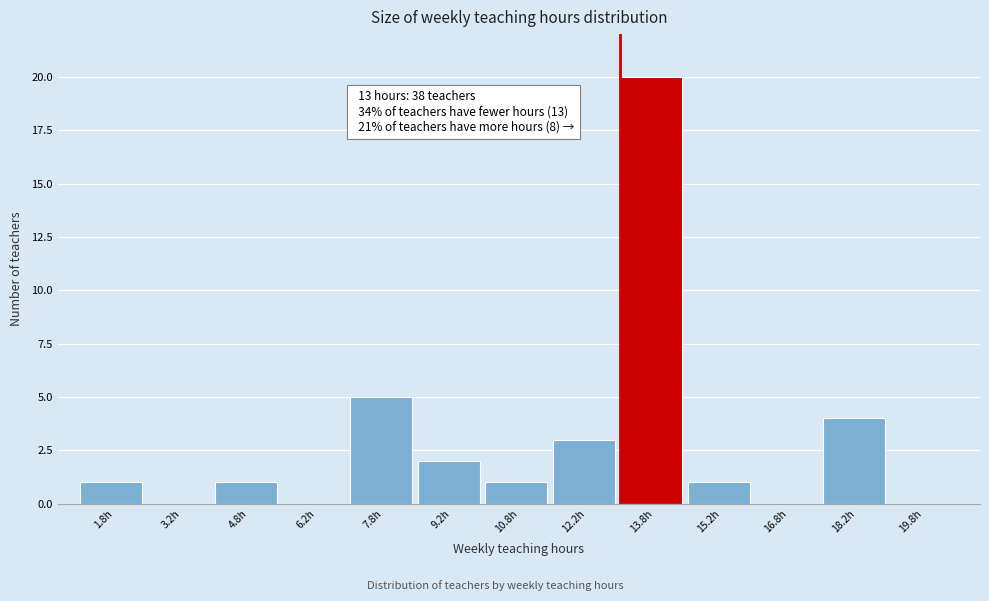

Which range on the x-axis has the tallest bar?

13.0 to 14.5